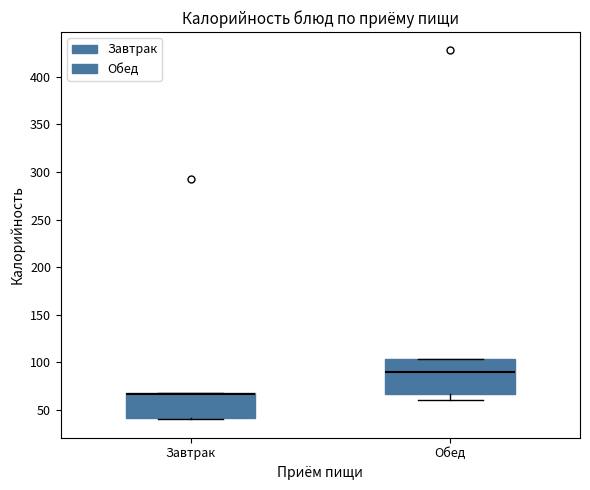

Reading left to right, transcribe this box plot: for each box, give where its median line is, the range the box spans, and where its two whiskers end, as read against the y-axis. The values are not printed on the chart, so give them approximately, as read against the axis.

Завтрак: median 65 (drawn on the box's upper edge), box 40 to 70, whiskers 40 (just below the box's lower edge) to 70
Обед: median 90, box 65 to 105, whiskers 60 to 105